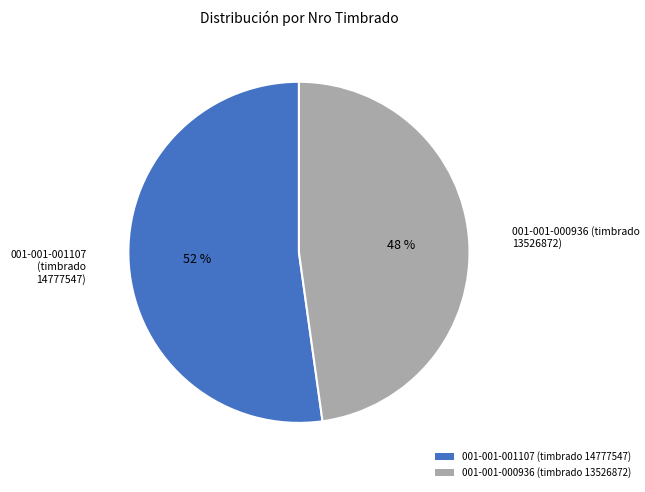

Rank the categories by value from lowest to highest.

001-001-000936 (timbrado 13526872), 001-001-001107 (timbrado 14777547)